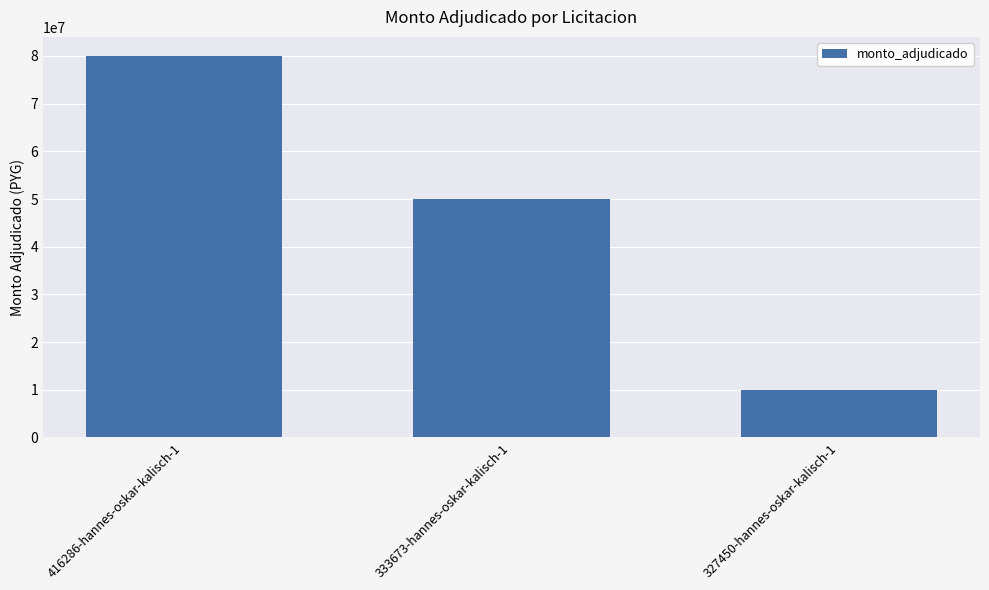

How many values are between 10000000 and 80000000?

3